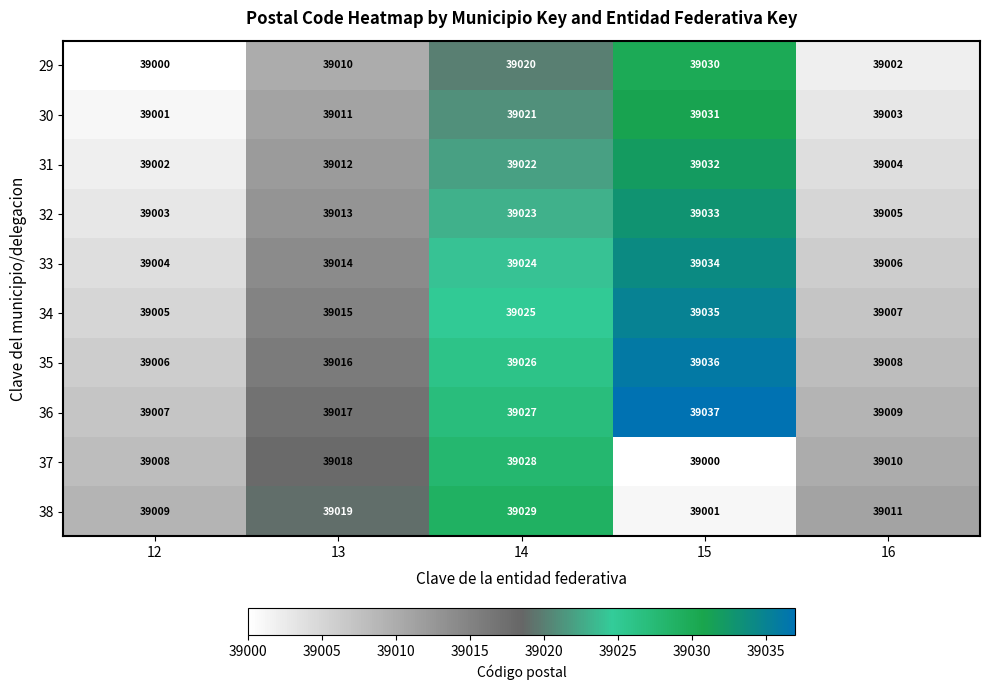

At 16, list the series in order from smallest to largest.

29, 30, 31, 32, 33, 34, 35, 36, 37, 38